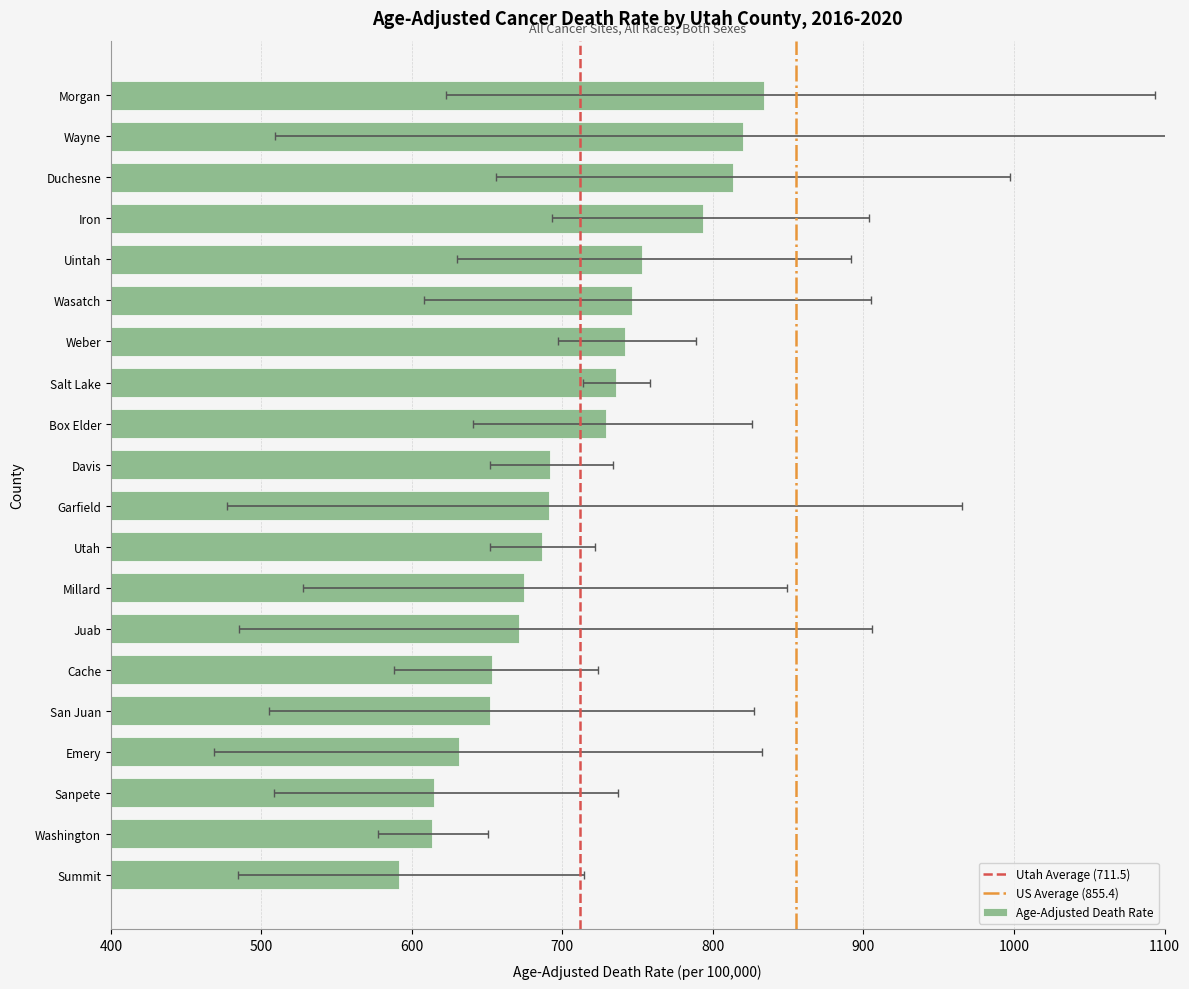

Reading right to left, extract all data points from this chart.

Morgan=834.0	Wayne=819.8	Duchesne=813.4	Iron=793.3	Uintah=752.8	Wasatch=746.0	Weber=741.6	Salt Lake=735.7	Box Elder=729.2	Davis=691.9	Garfield=690.9	Utah=686.3	Millard=674.4	Juab=671.4	Cache=653.2	San Juan=651.8	Emery=631.4	Sanpete=614.8	Washington=613.1	Summit=591.3